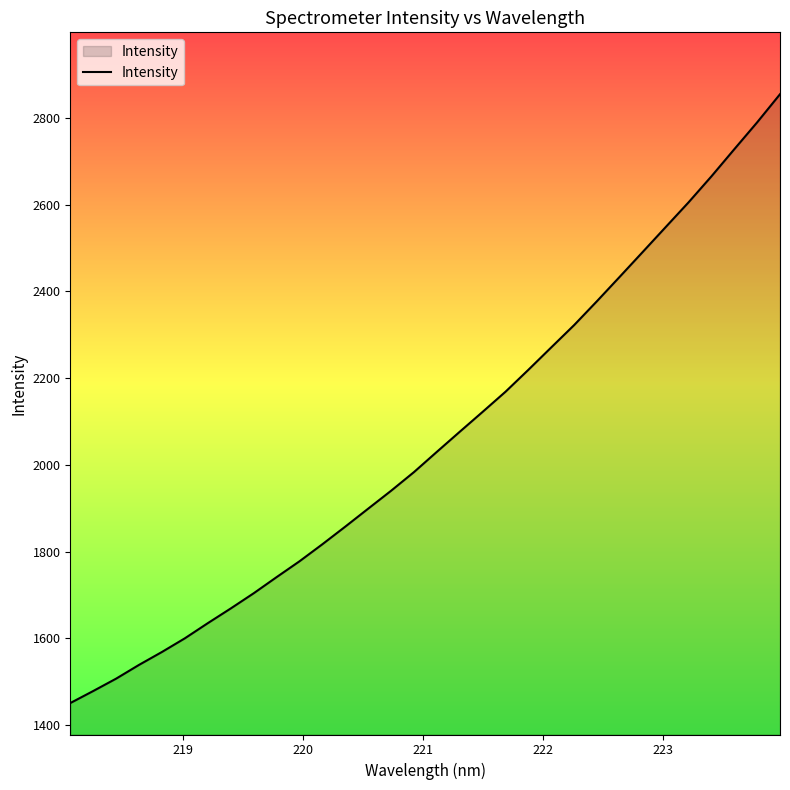

What is the difference between the maximum and minimum values?

1404.6